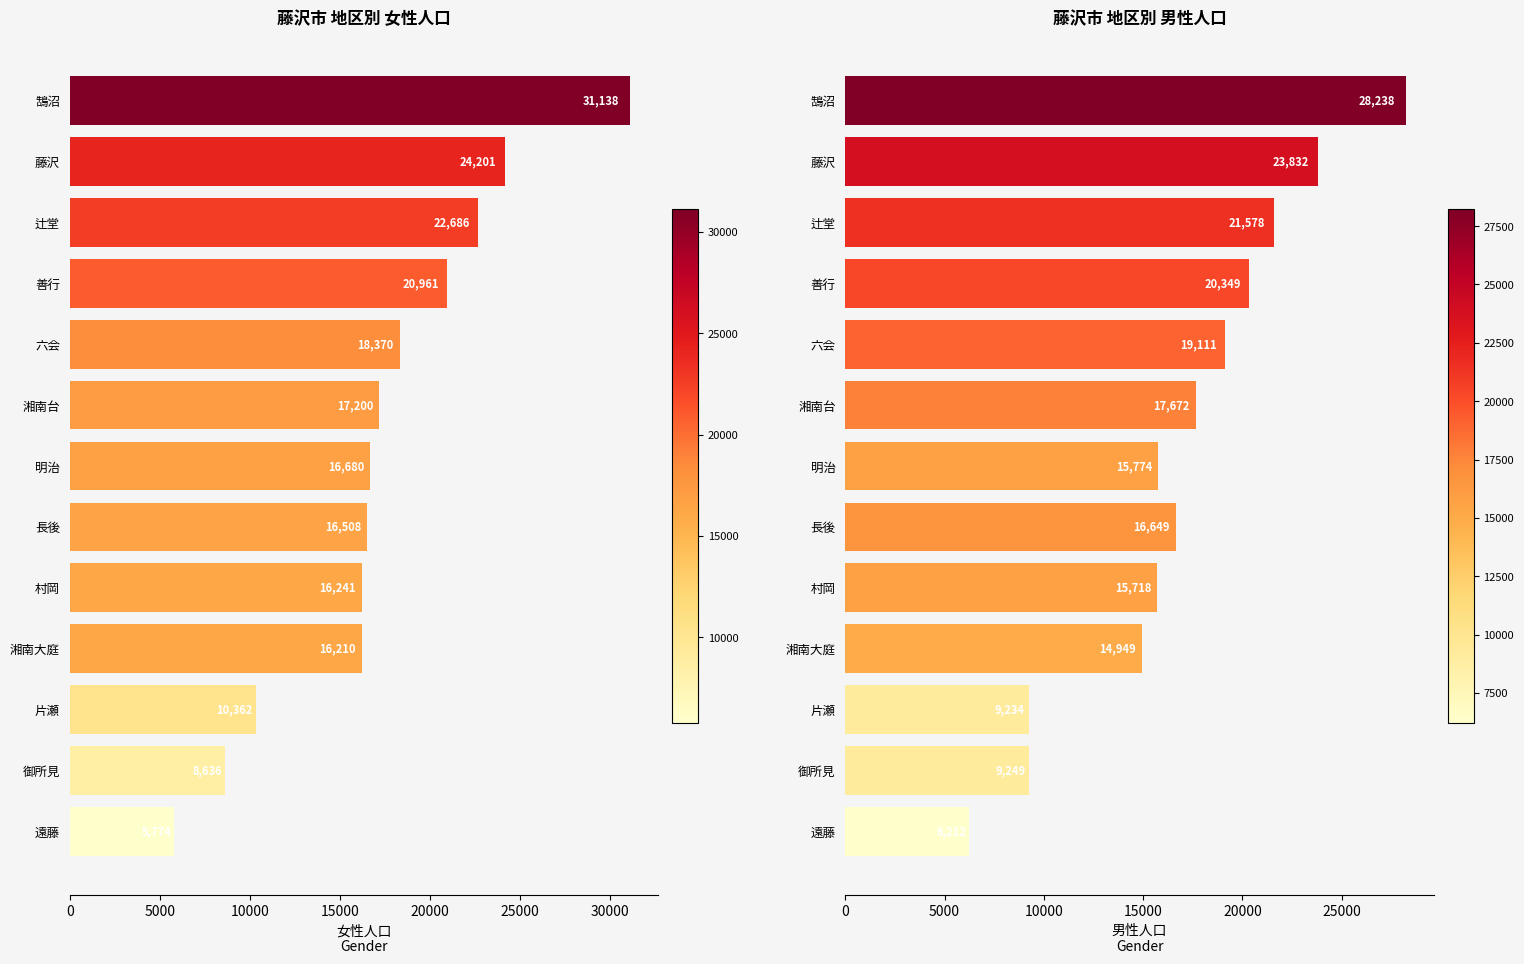

Reading left to right, what are all the values shown in this chart?

女: 31138	24201	22686	20961	18370	17200	16680	16508	16241	16210	10362	8636	5774
男: 28238	23832	21578	20349	19111	17672	15774	16649	15718	14949	9234	9249	6212